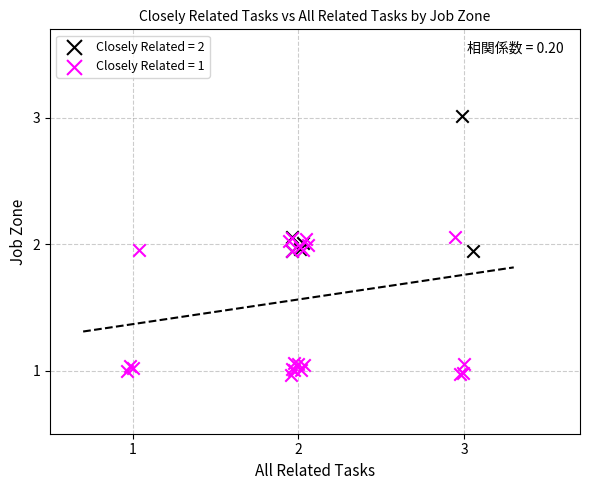

Which series reaches the minimum Y coordinate?

Closely Related = 1